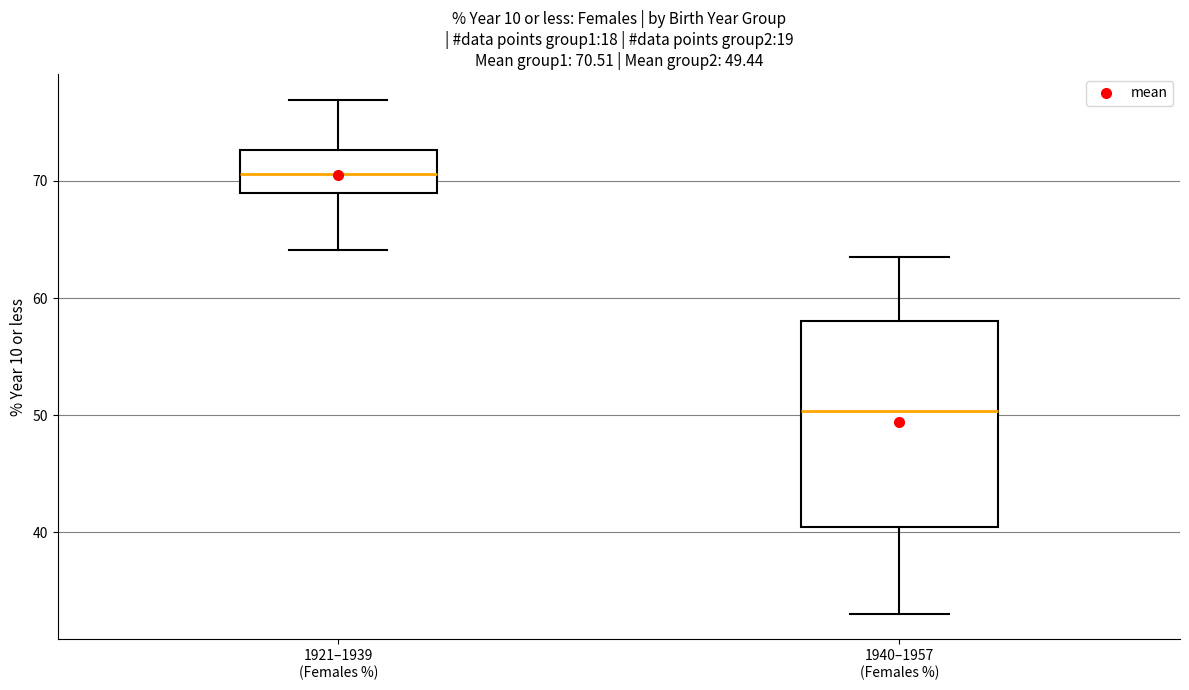

Which box has the lowest median line?

1940–1957 (Females %)